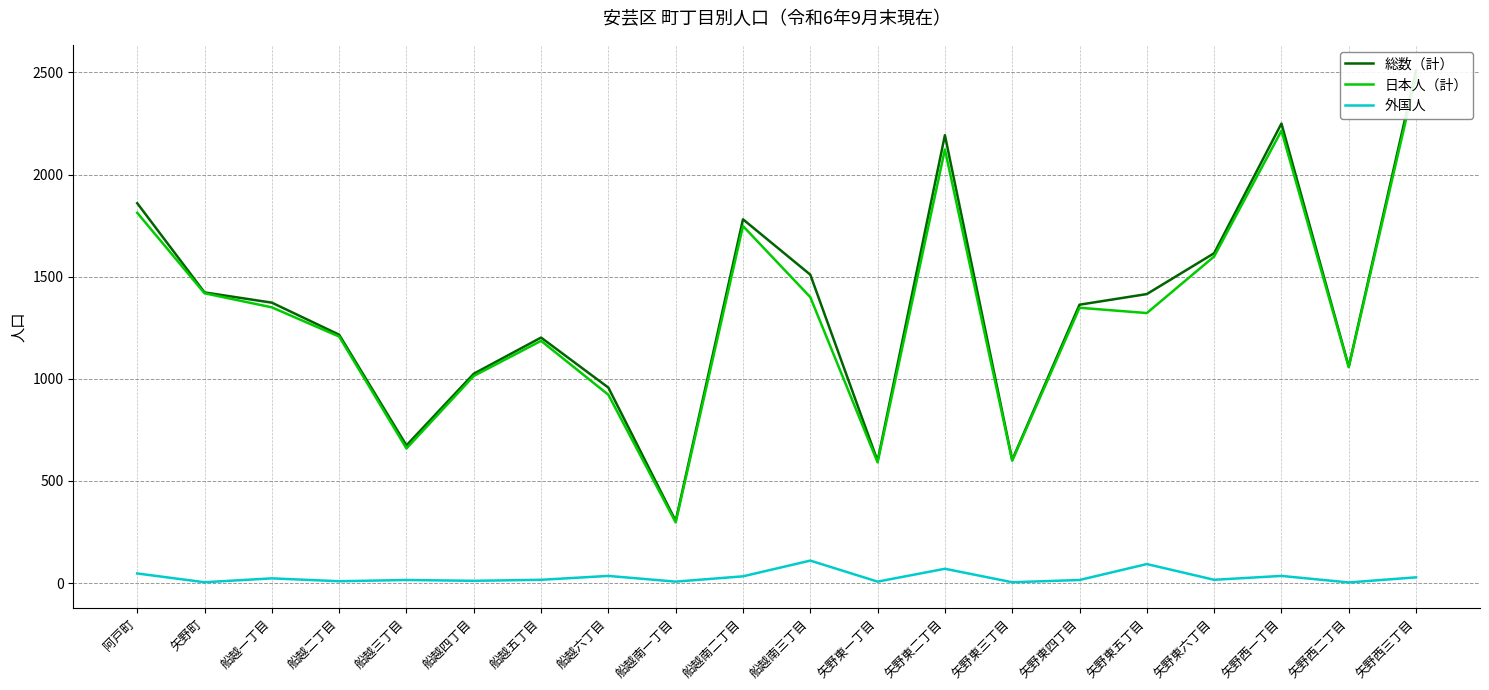

What is the average value of the 総数（計） series?

1347